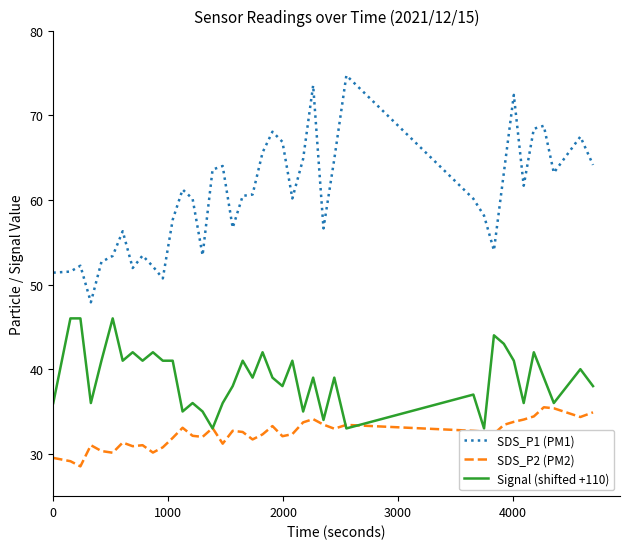

Is this an area chart (filled region under the line)?

No